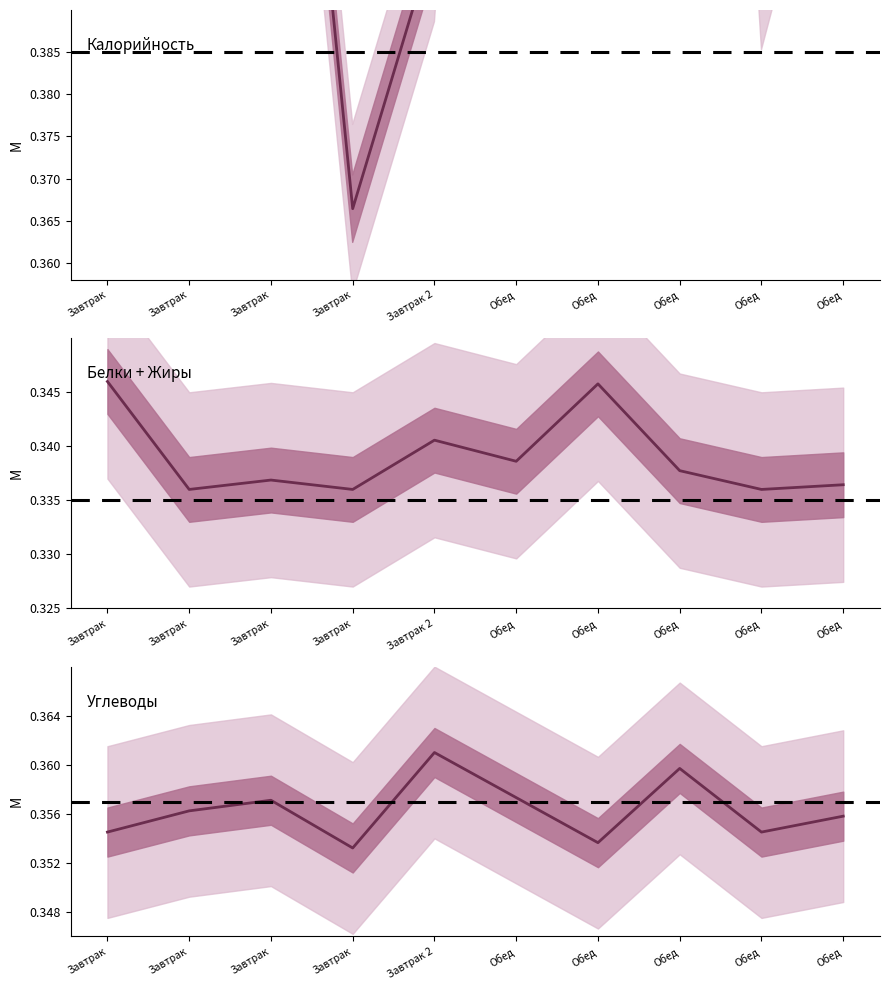

Reading right to left, transcribe all the data shown in this chart.

Калорийность: Обед=0.4	Обед=0.4	Обед=0.6	Обед=0.7	Обед=0.5	Завтрак 2=0.4	Завтрак=0.4	Завтрак=0.5	Завтрак=0.4	Завтрак=0.7
Белки + Жиры: Обед=0.3	Обед=0.3	Обед=0.3	Обед=0.3	Обед=0.3	Завтрак 2=0.3	Завтрак=0.3	Завтрак=0.3	Завтрак=0.3	Завтрак=0.3
Углеводы: Обед=0.4	Обед=0.4	Обед=0.4	Обед=0.4	Обед=0.4	Завтрак 2=0.4	Завтрак=0.4	Завтрак=0.4	Завтрак=0.4	Завтрак=0.4